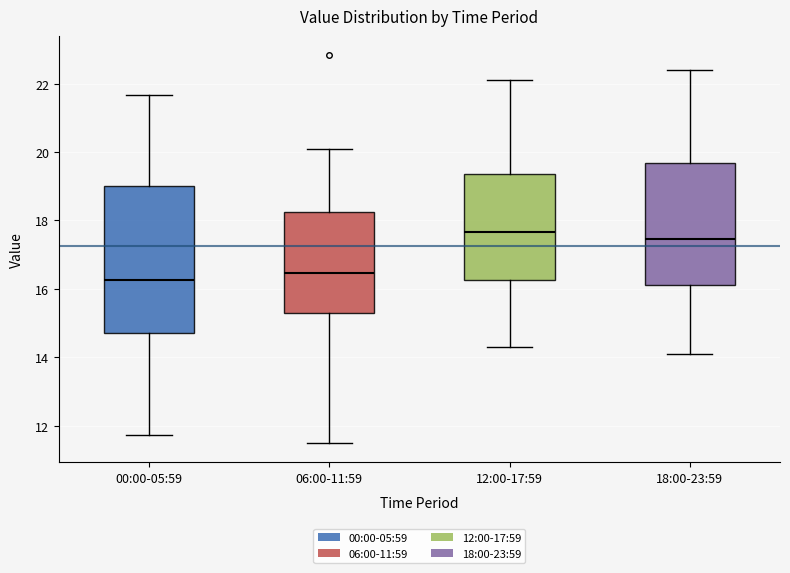

Comparing the boxes themselves (not the whiskers), which one is the tallest?

00:00-05:59